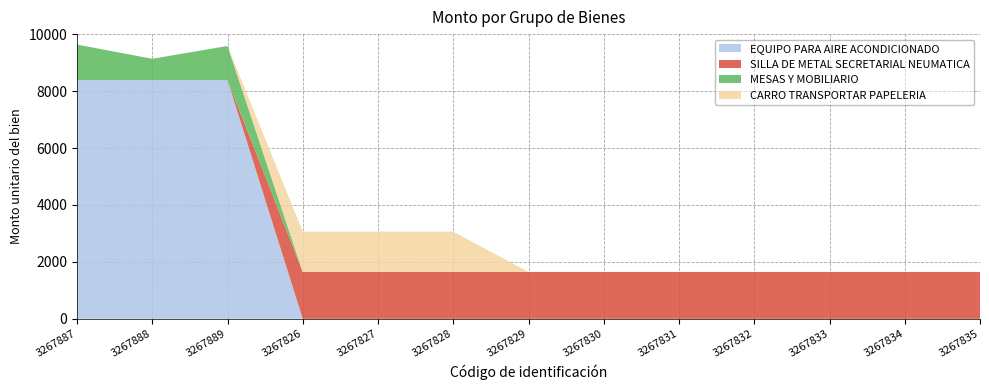

Reading left to right, transcribe all the data shown in this chart.

EQUIPO PARA AIRE ACONDICIONADO: 3267887=8383.0	3267888=8383.0	3267889=8383.0	3267826=0.0	3267827=0.0	3267828=0.0	3267829=0.0	3267830=0.0	3267831=0.0	3267832=0.0	3267833=0.0	3267834=0.0	3267835=0.0
SILLA DE METAL SECRETARIAL NEUMATICA: 3267887=0.0	3267888=0.0	3267889=0.0	3267826=1647.2	3267827=1647.2	3267828=1647.2	3267829=1647.2	3267830=1647.2	3267831=1647.2	3267832=1647.2	3267833=1647.2	3267834=1647.2	3267835=1647.2
MESAS Y MOBILIARIO: 3267887=1250.0	3267888=750.0	3267889=1200.0	3267826=0.0	3267827=0.0	3267828=0.0	3267829=0.0	3267830=0.0	3267831=0.0	3267832=0.0	3267833=0.0	3267834=0.0	3267835=0.0
CARRO TRANSPORTAR PAPELERIA: 3267887=0.0	3267888=0.0	3267889=0.0	3267826=1416.0	3267827=1416.0	3267828=1416.0	3267829=0.0	3267830=0.0	3267831=0.0	3267832=0.0	3267833=0.0	3267834=0.0	3267835=0.0